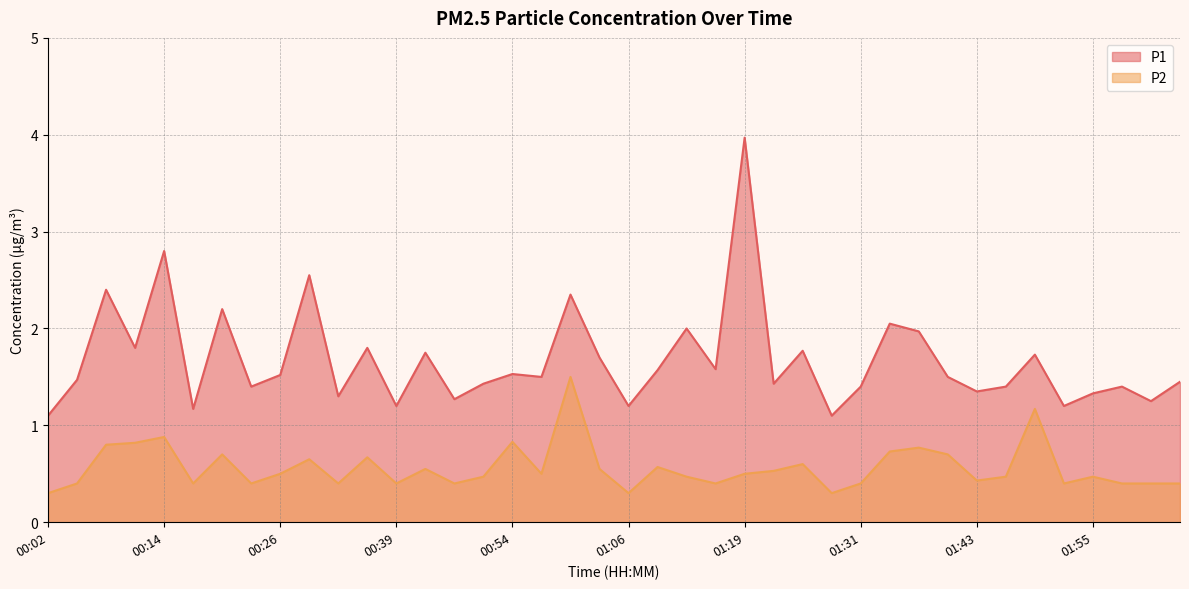

What is the spread (max minus min) of values at 02:04?

1.0